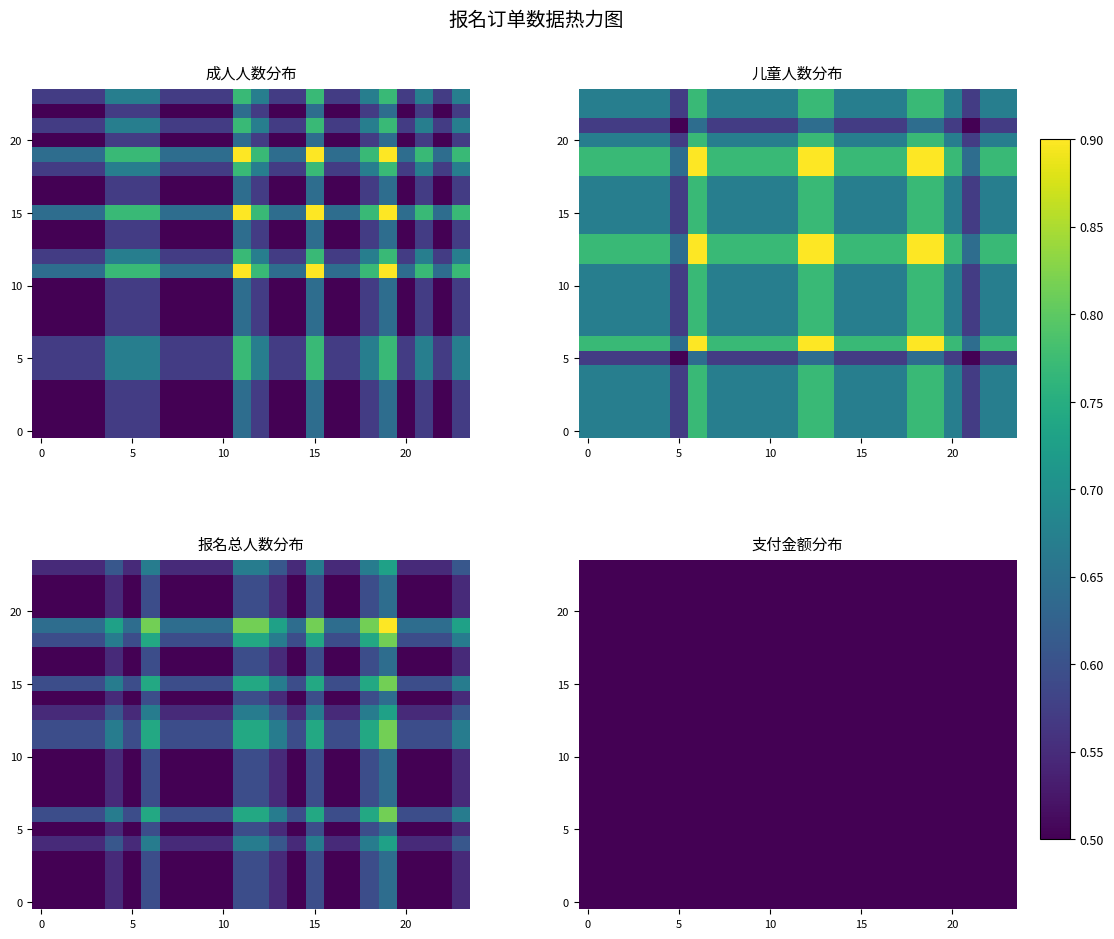

Which series has the widest spread of values?

儿童人数